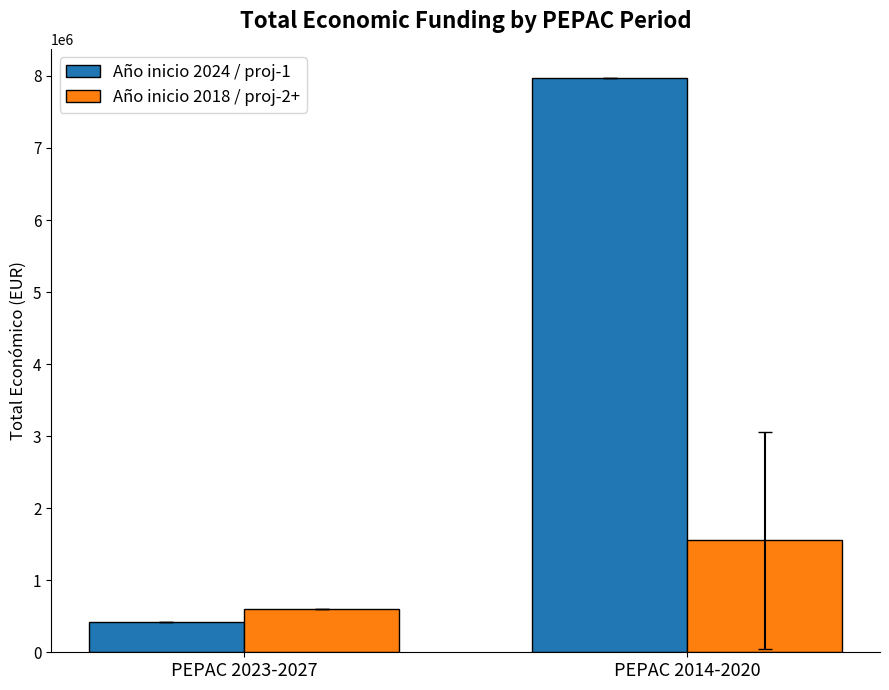

What are all the series names shown in the legend?

Año inicio 2024 / proj-1, Año inicio 2018 / proj-2+